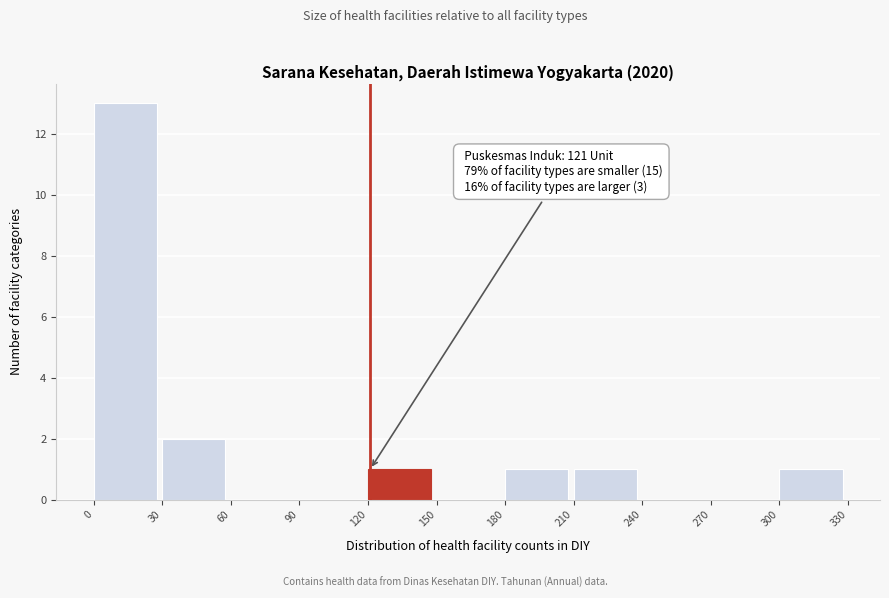

Over which range of the x-axis is the bar tallest?

0 to 30